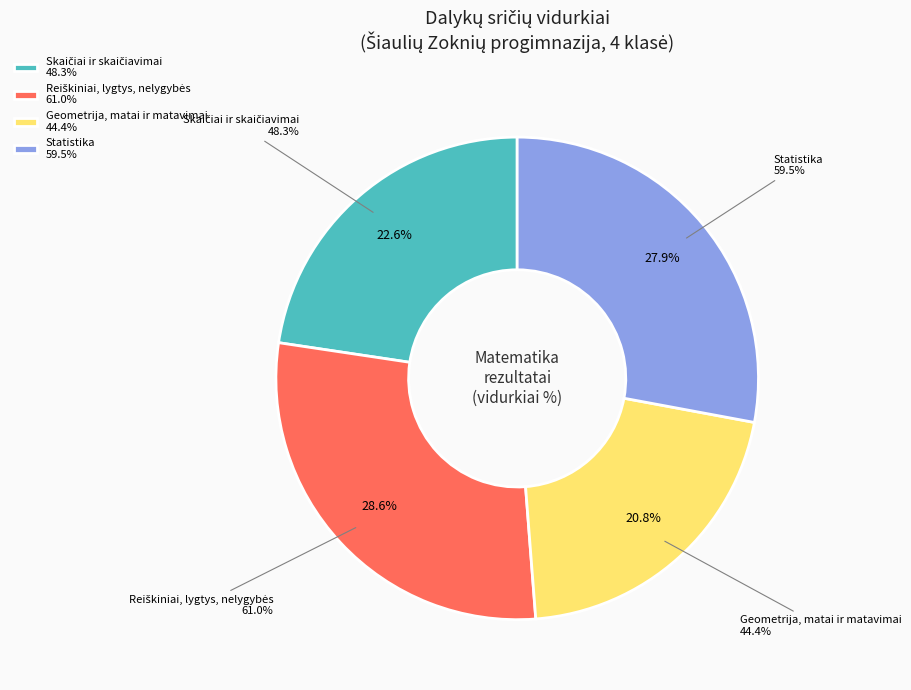

Combined, do Geometrija, matai ir matavimai and Skaičiai ir skaičiavimai account for over 50%?

No